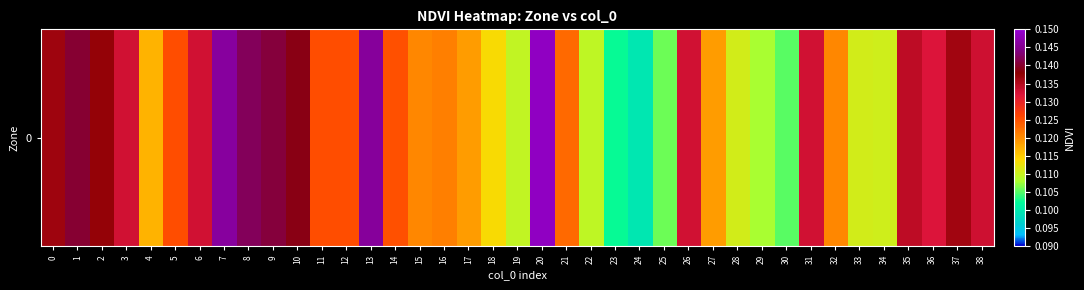

List the labels in order of value, smallest first.

24, 23, 30, 25, 29, 22, 19, 34, 33, 28, 18, 4, 17, 27, 15, 32, 16, 21, 14, 12, 5, 11, 36, 3, 6, 31, 26, 38, 35, 37, 0, 2, 10, 1, 9, 8, 13, 7, 20